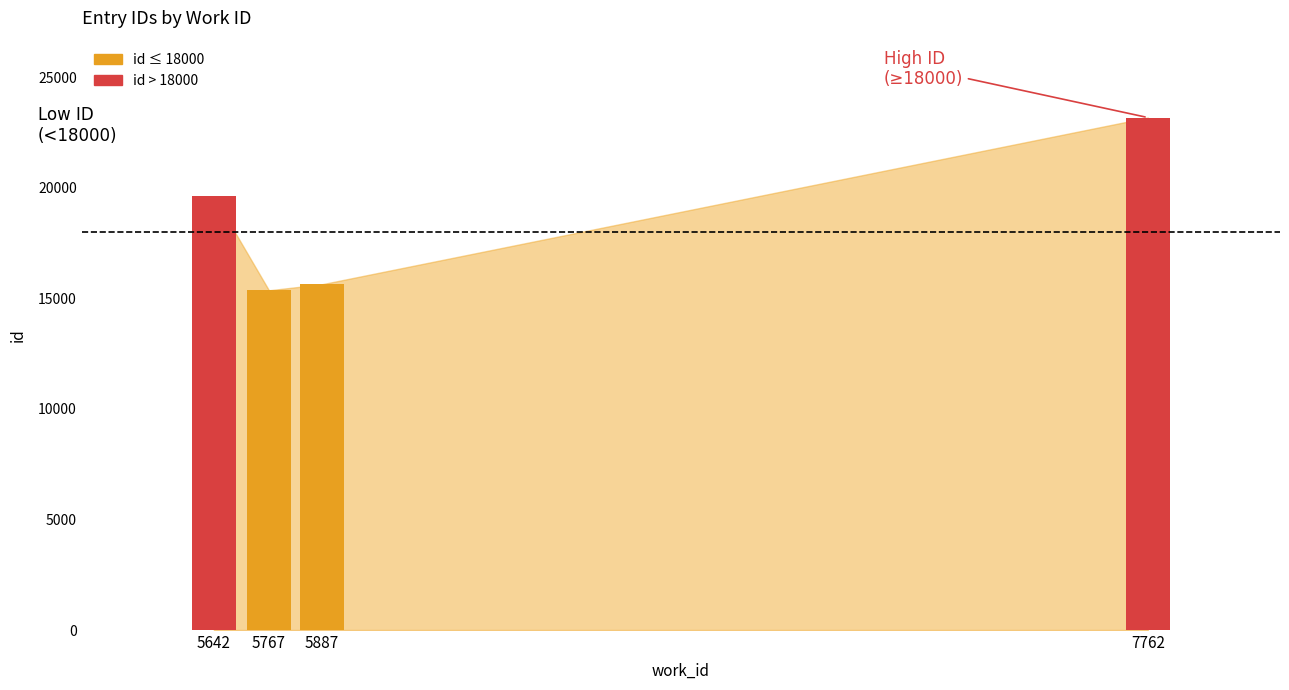

Does the chart contain any negative values?

No